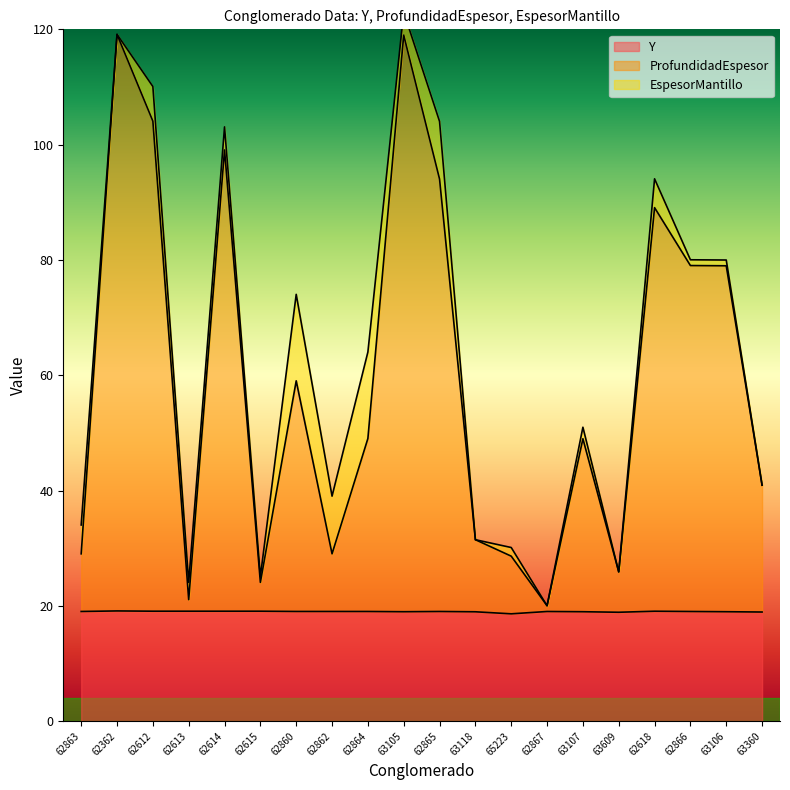

The value of Y at 63107 is 19.0. True or false?

True